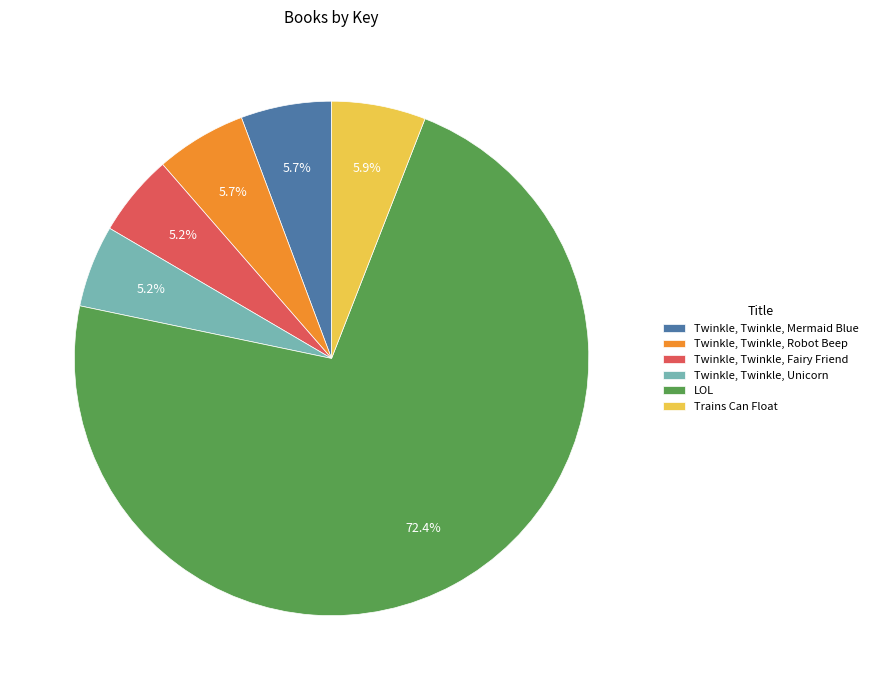

Count the number of slices in the pie.

6